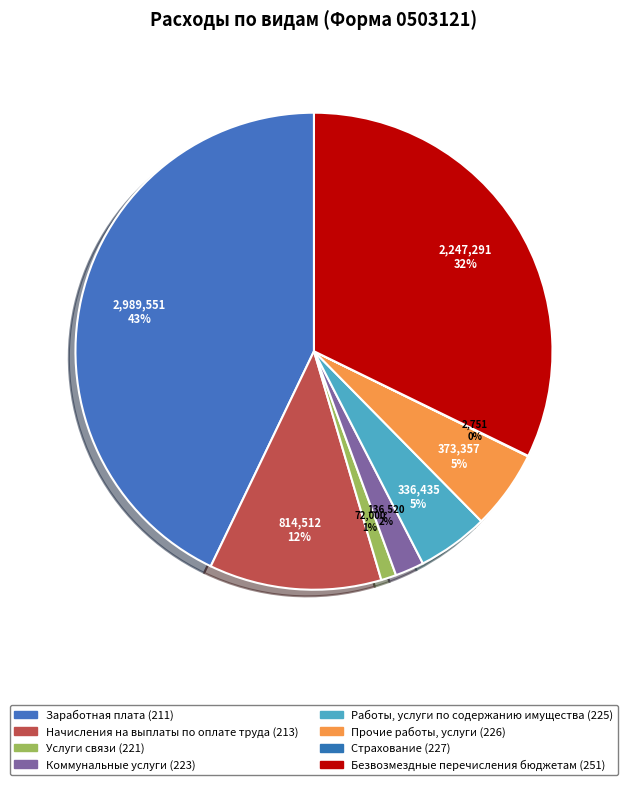

How many segments does this pie chart have?

8